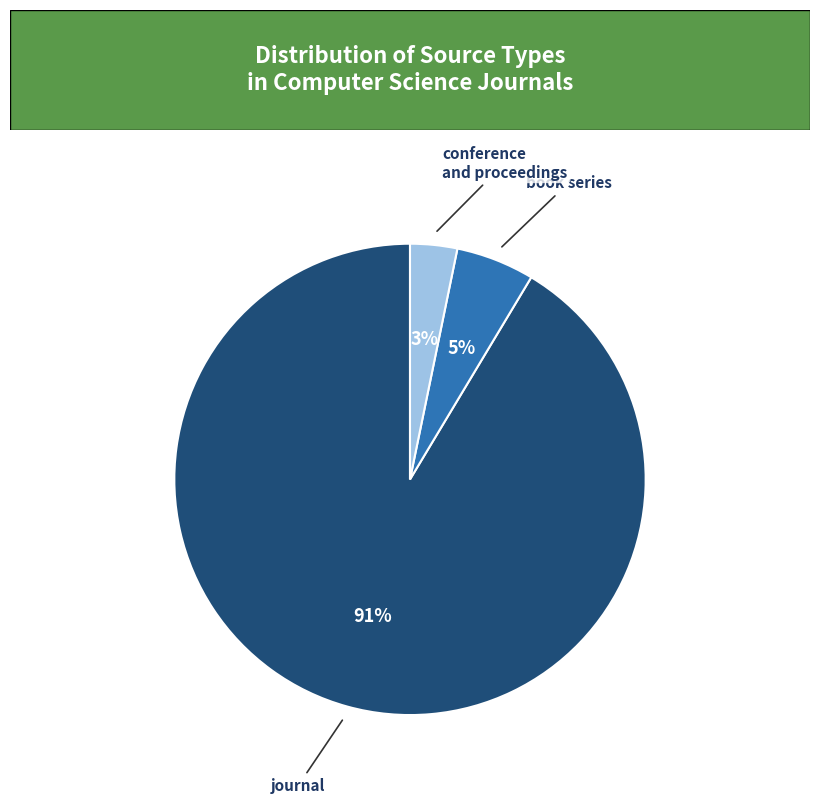

To the nearest percent, what is the average slice percentage?

33%